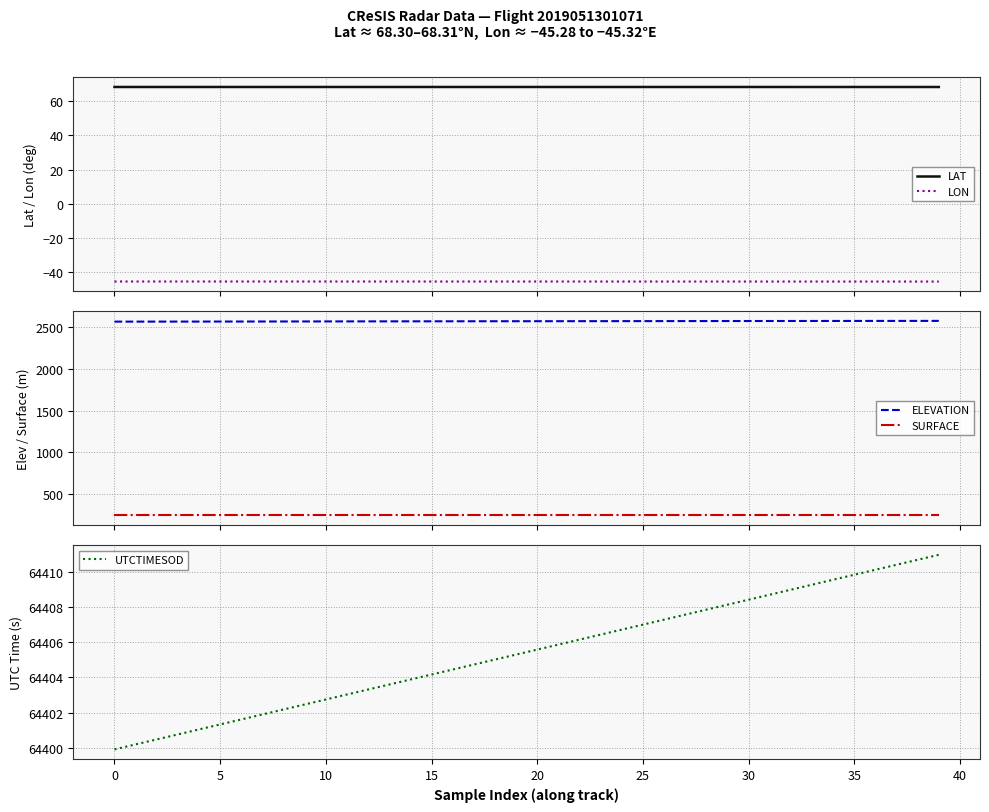

True or false: LAT and ELEVATION intersect in this chart.

False